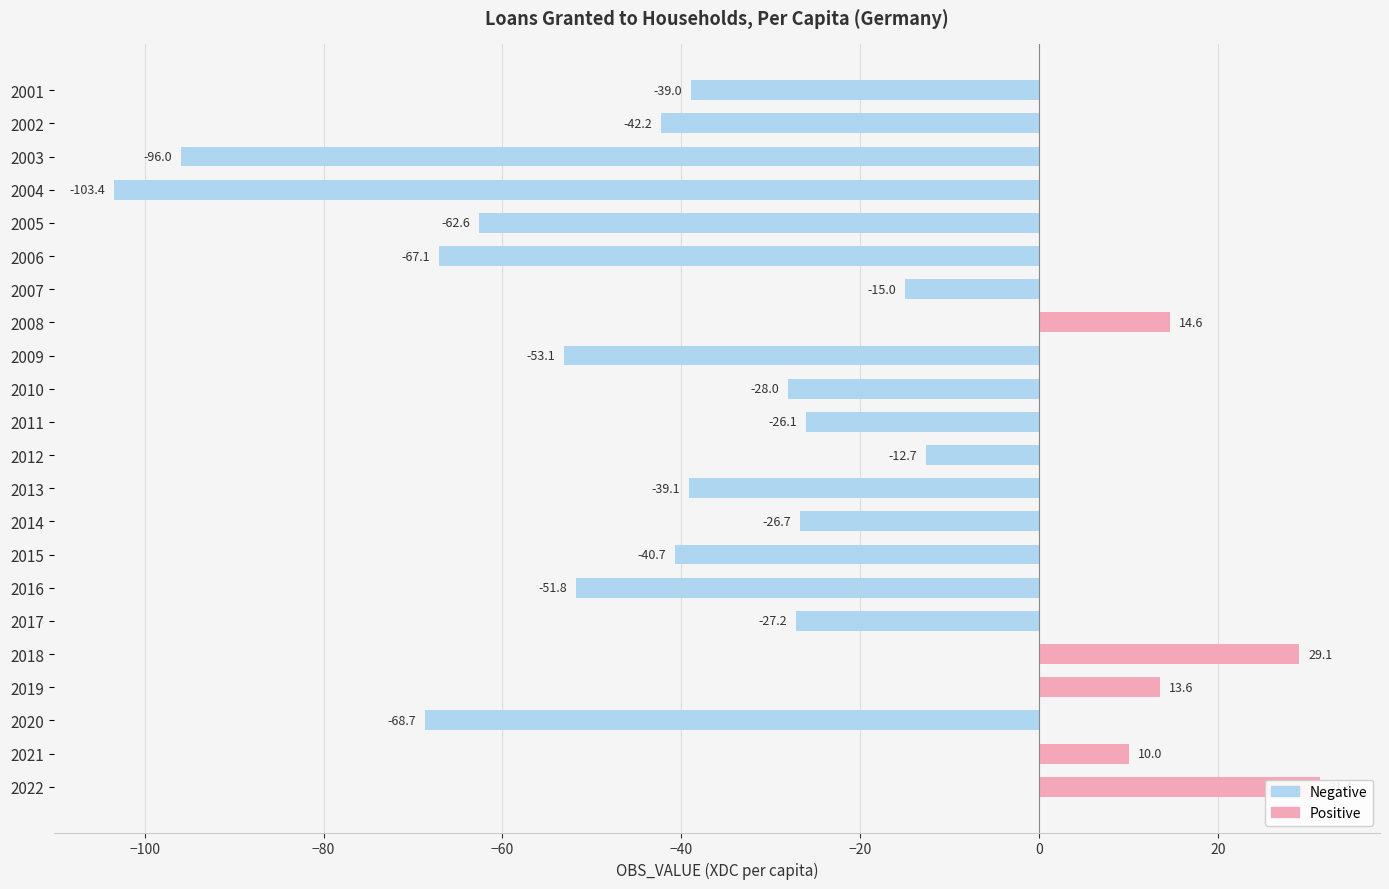

What is the value of the Negative bar at the 6th from the left?

-67.1